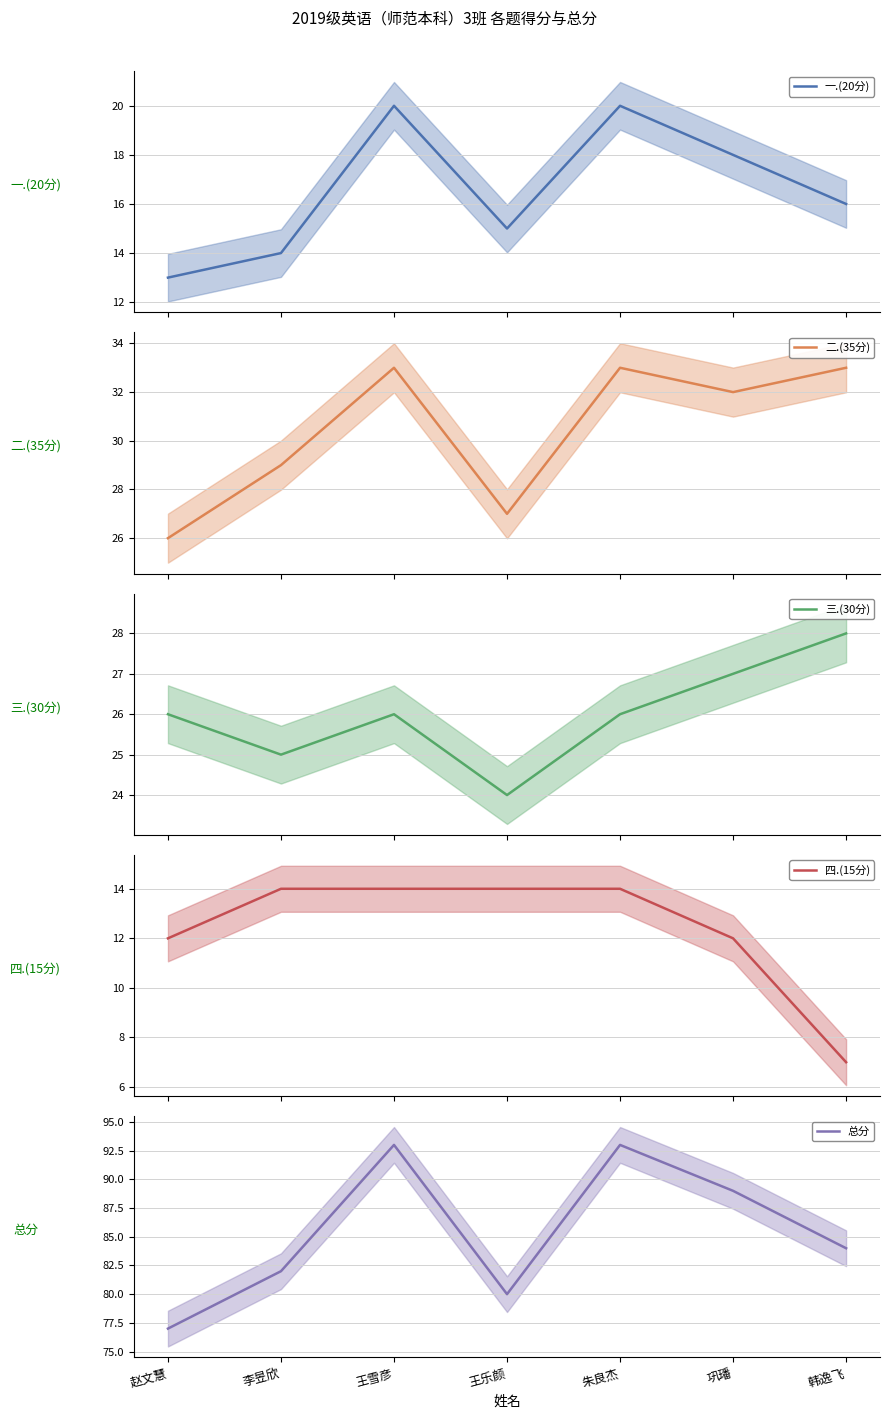

True or false: 三.(30分) and 四.(15分) cross at least once.

False